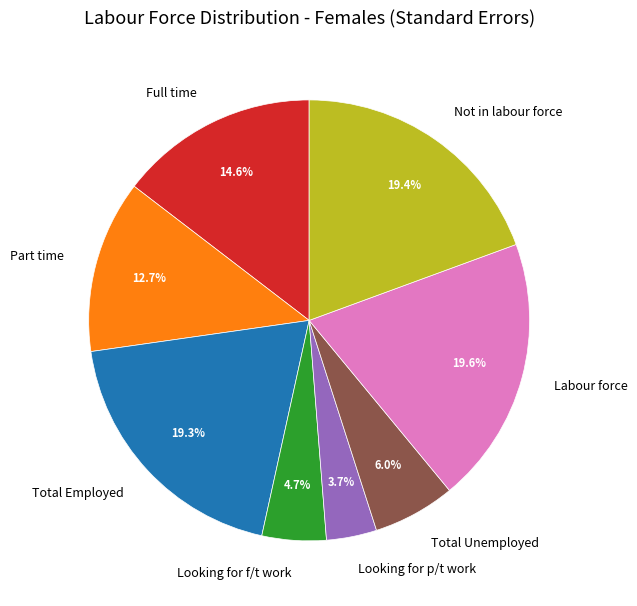

Which has a higher value, Looking for f/t work or Total Unemployed?

Total Unemployed